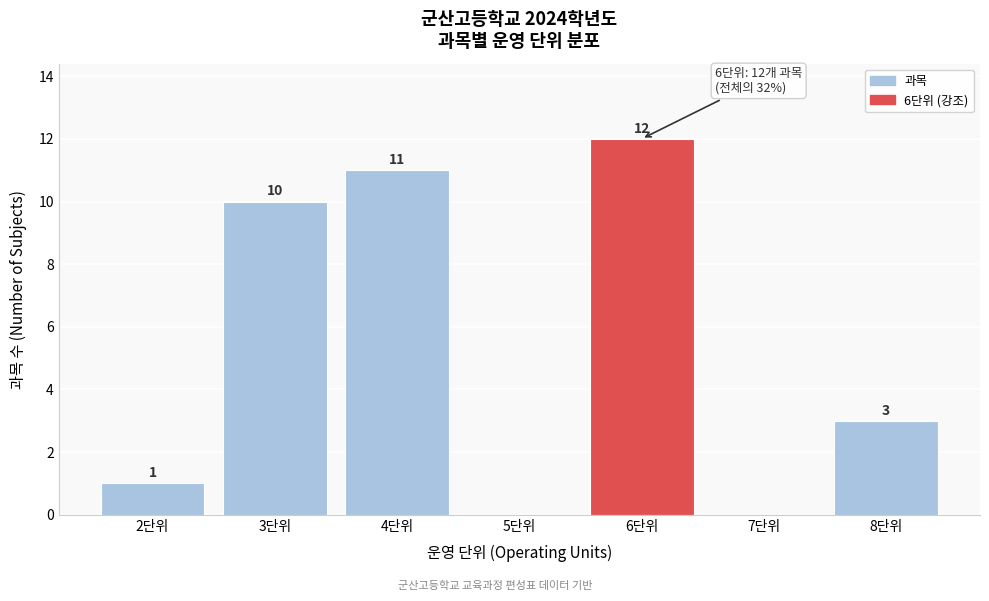

Which range on the x-axis has the tallest bar?

5.5 to 6.5